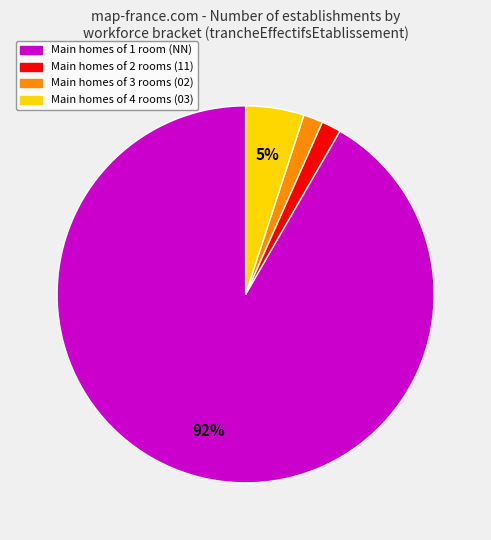

To the nearest percent, what is the average slice percentage?

25%